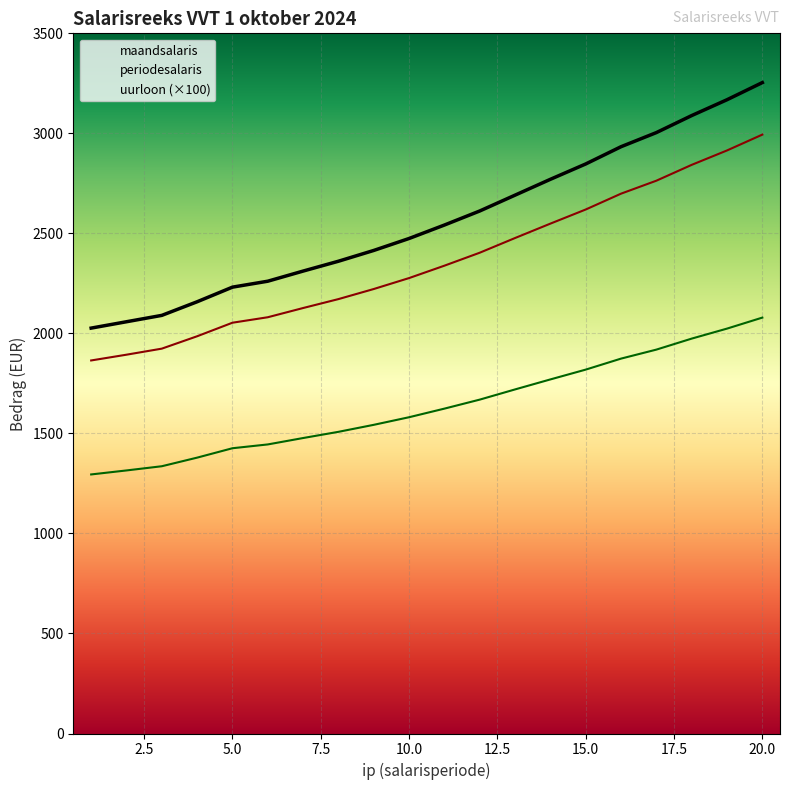

True or false: periodesalaris has more than 1 interior local peaks.

False